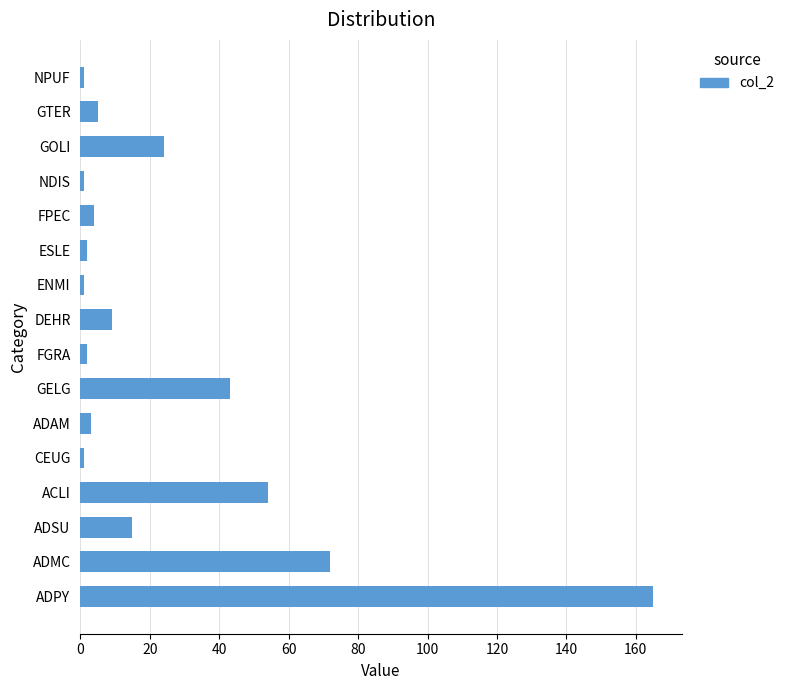

True or false: the data shows 165 at ADPY.

True